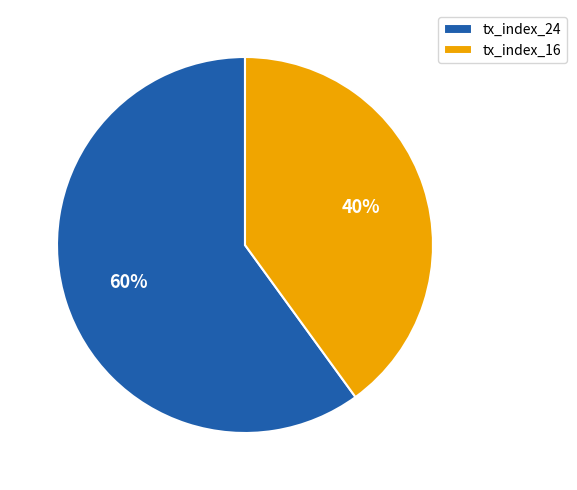

Do tx_index_24 and tx_index_16 together represent more than half of the pie?

Yes